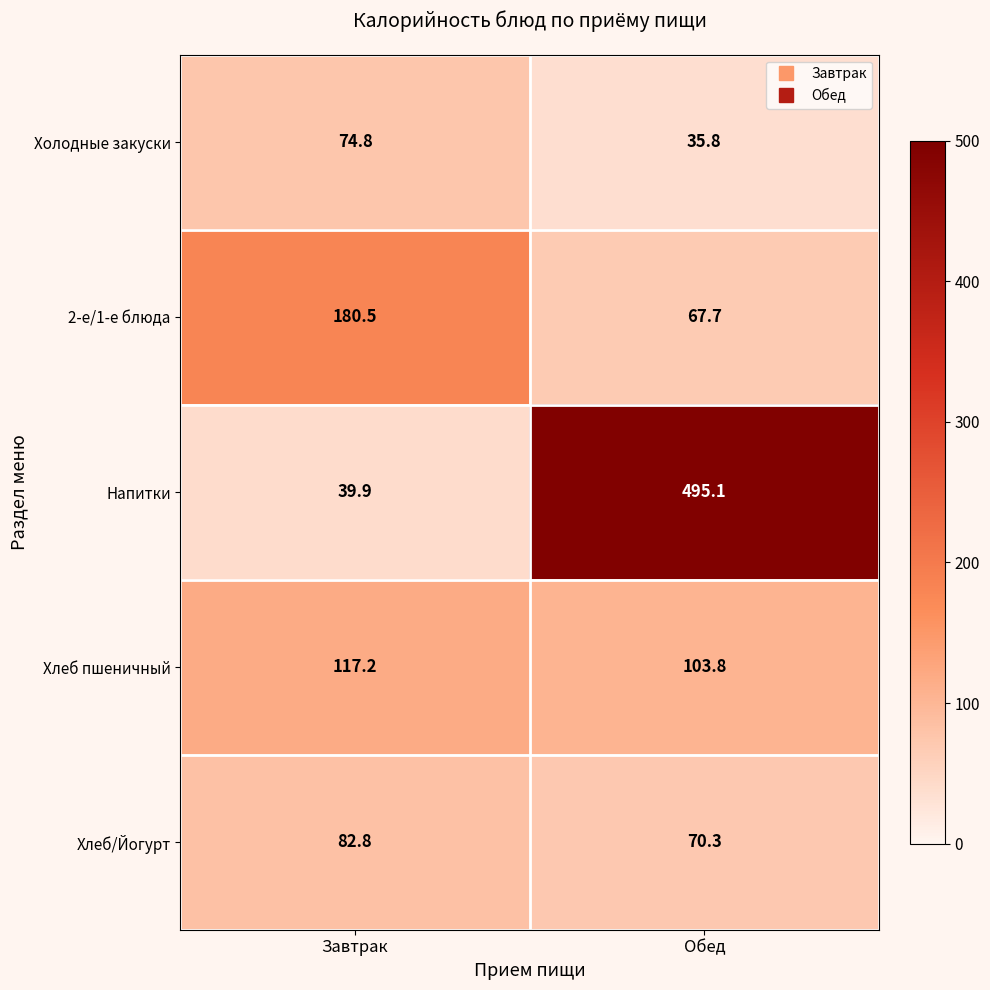

Which series has the largest total across all categories?

Напитки